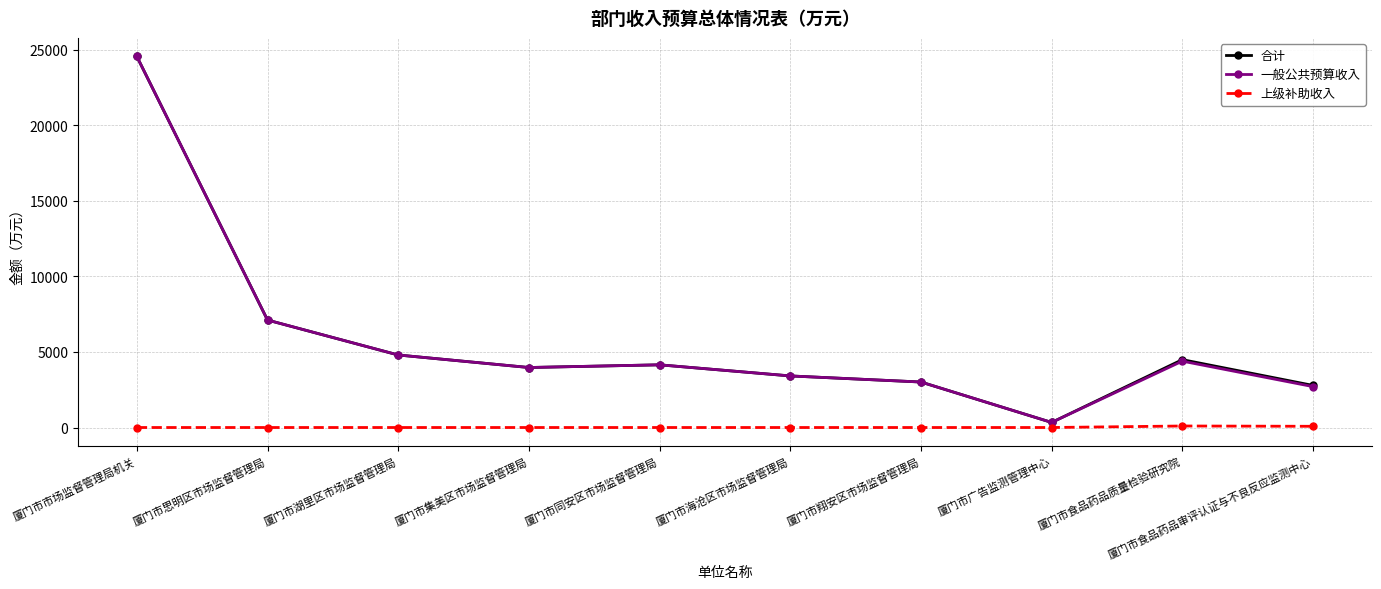

What is the sum of the 合计 values at 厦门市广告监测管理中心 and 厦门市翔安区市场监督管理局?

3345.7